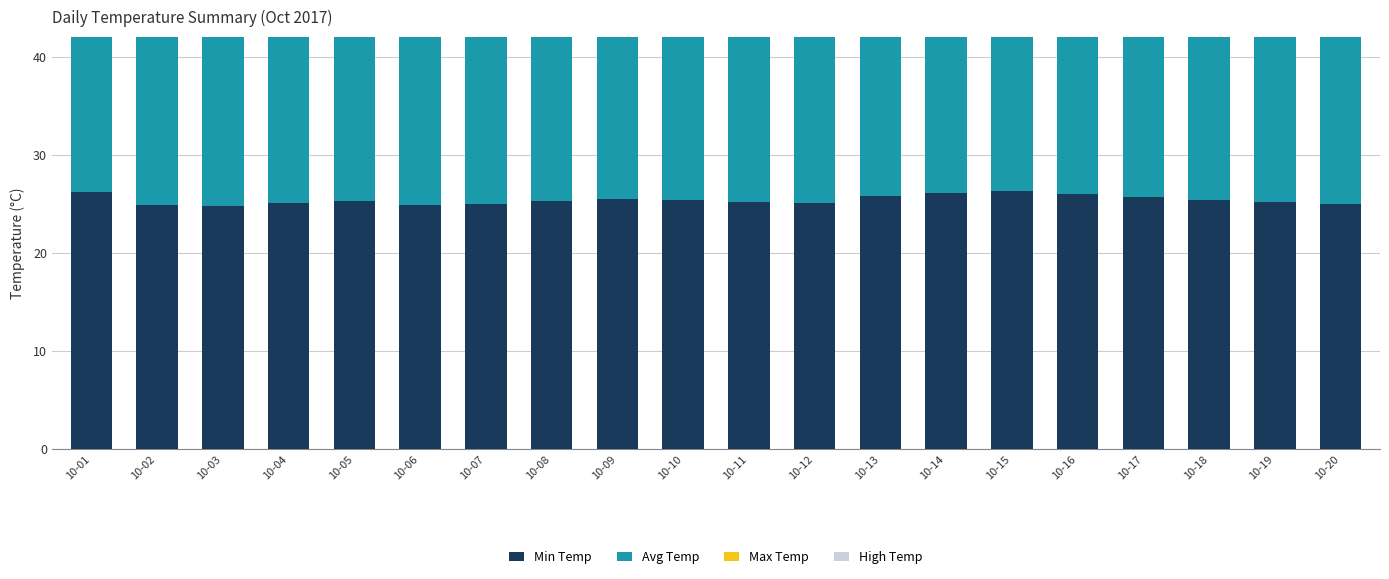

What is the sum of all Avg Temp values?

582.9